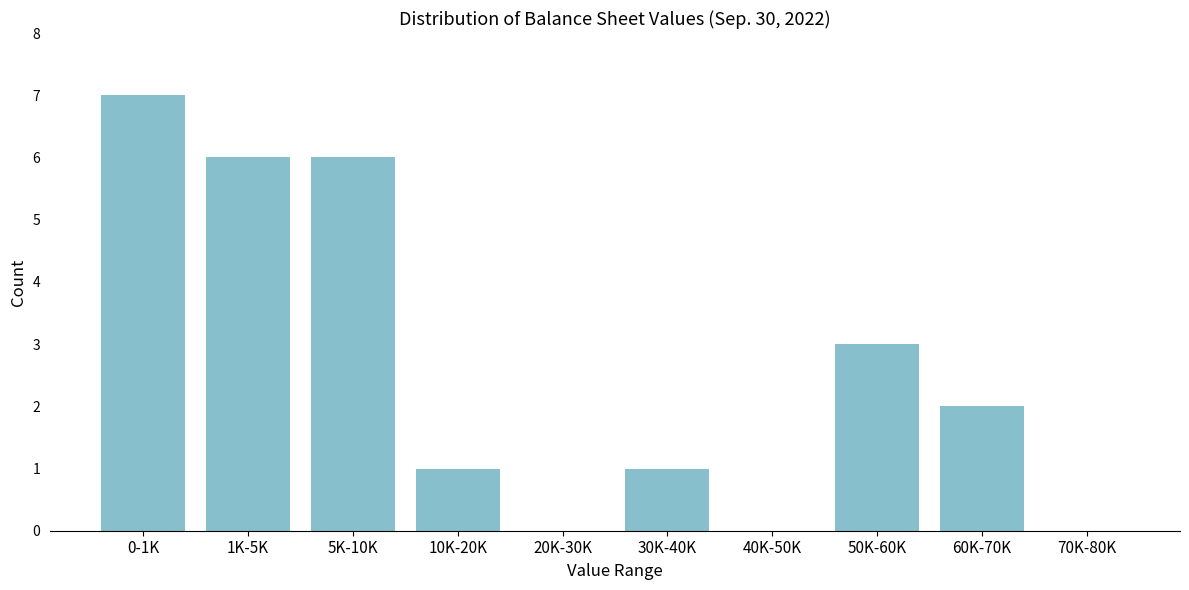

Reading left to right, what are all the values shown in this chart?

0-1K=7	1K-5K=6	5K-10K=6	10K-20K=1	20K-30K=0	30K-40K=1	40K-50K=0	50K-60K=3	60K-70K=2	70K-80K=0